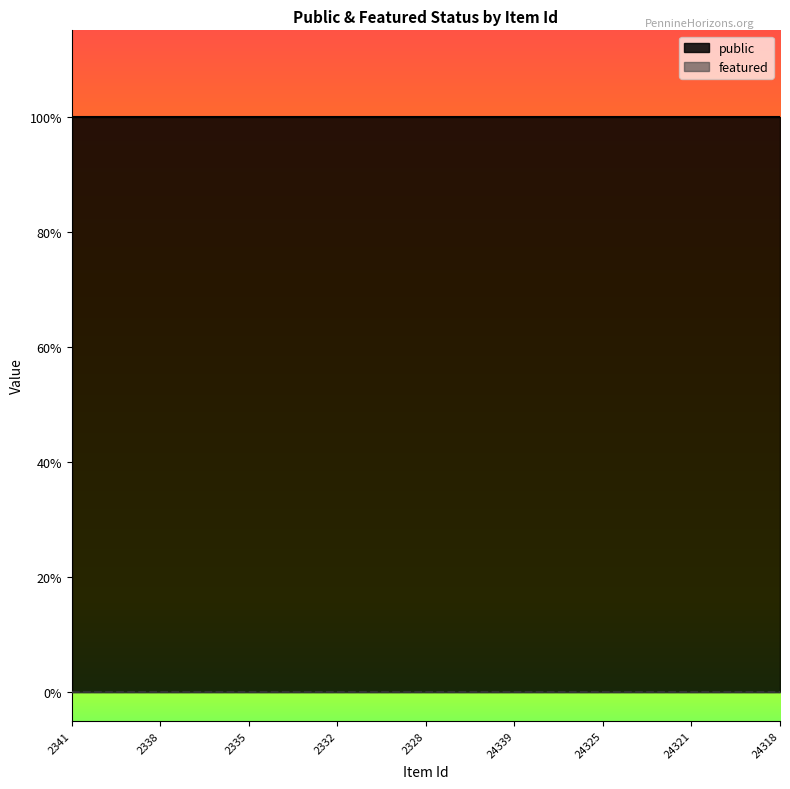

What is the label of the 18th point from the left?

24326